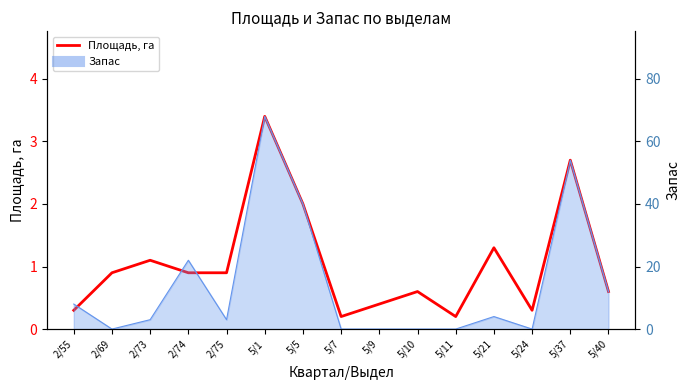

What is the label of the 2nd point from the left?

2/69